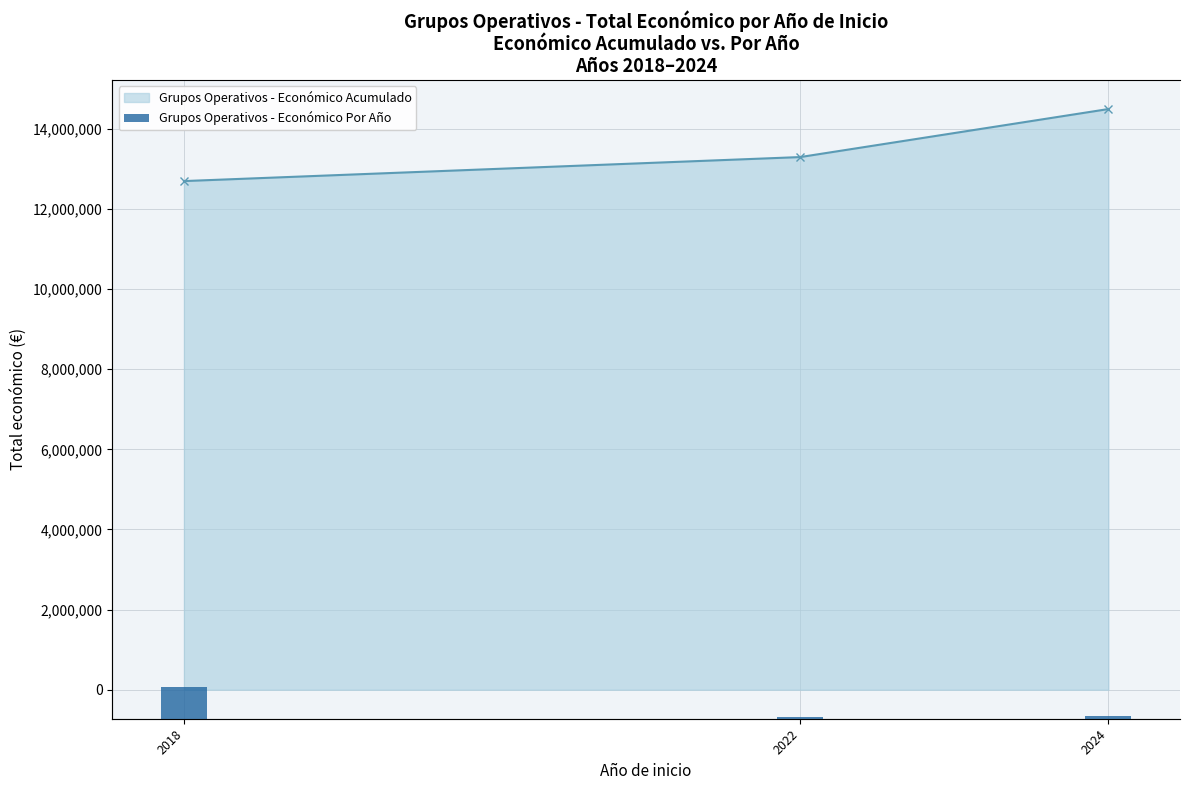

True or false: the data shows 795869 at 2022.

False